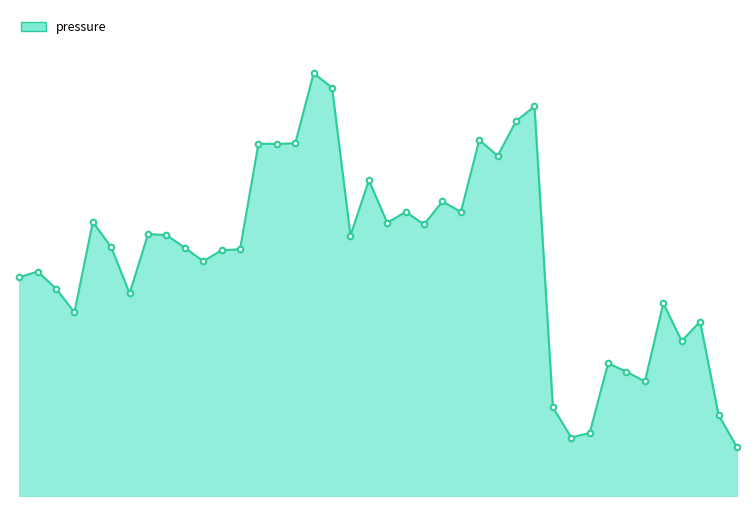

Is this an area chart (filled region under the line)?

Yes